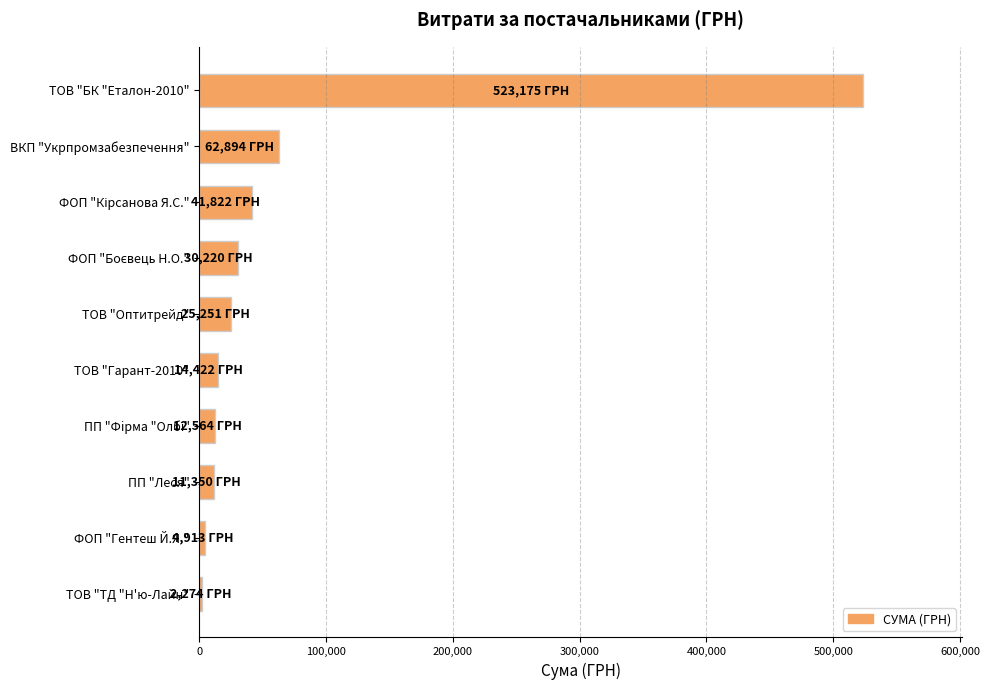

What is the average value?

72888.4